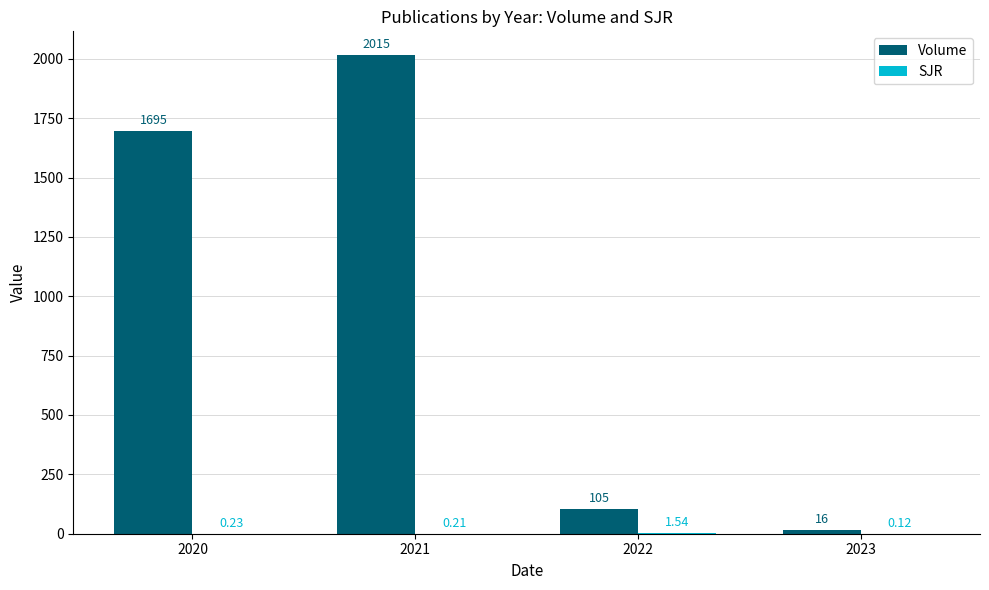

Which series has the largest total across all categories?

Volume